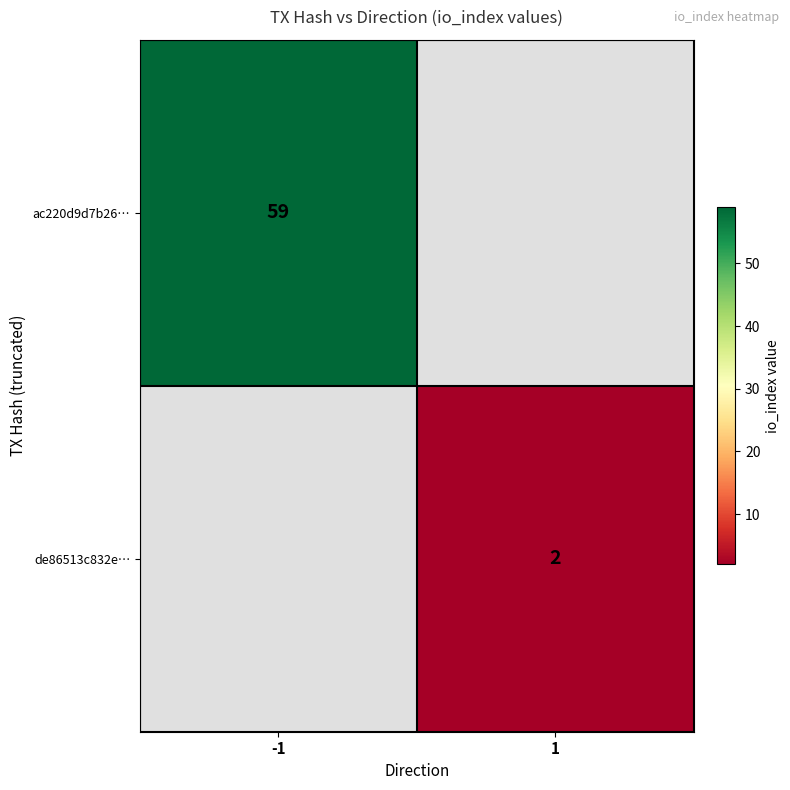

Is the value of ac220d9d7b26… at -1 greater than the value of de86513c832e… at 1?

Yes